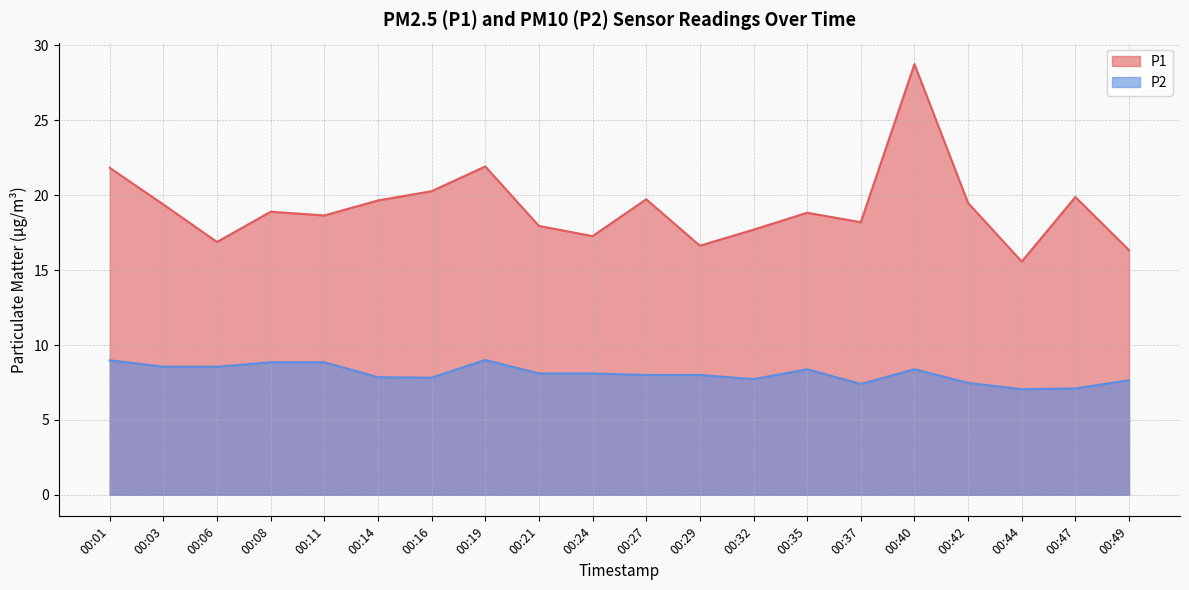

What is the difference between the maximum and minimum values in the P1 series?

13.2